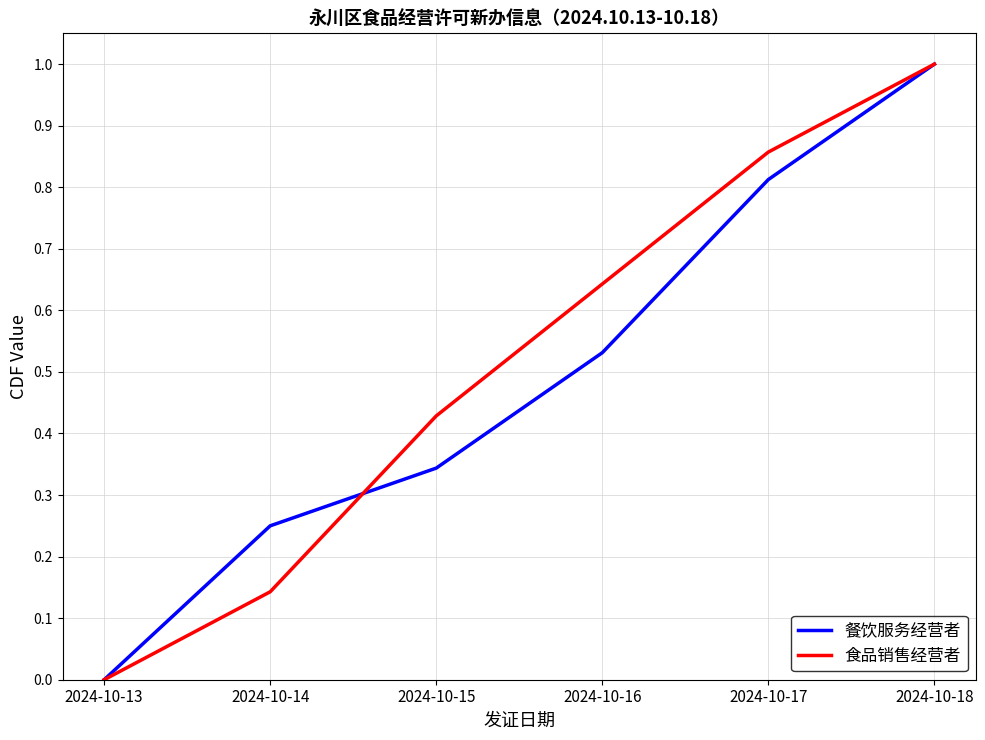

True or false: 餐饮服务经营者 has more than 0 points higher than both neighbors.

False